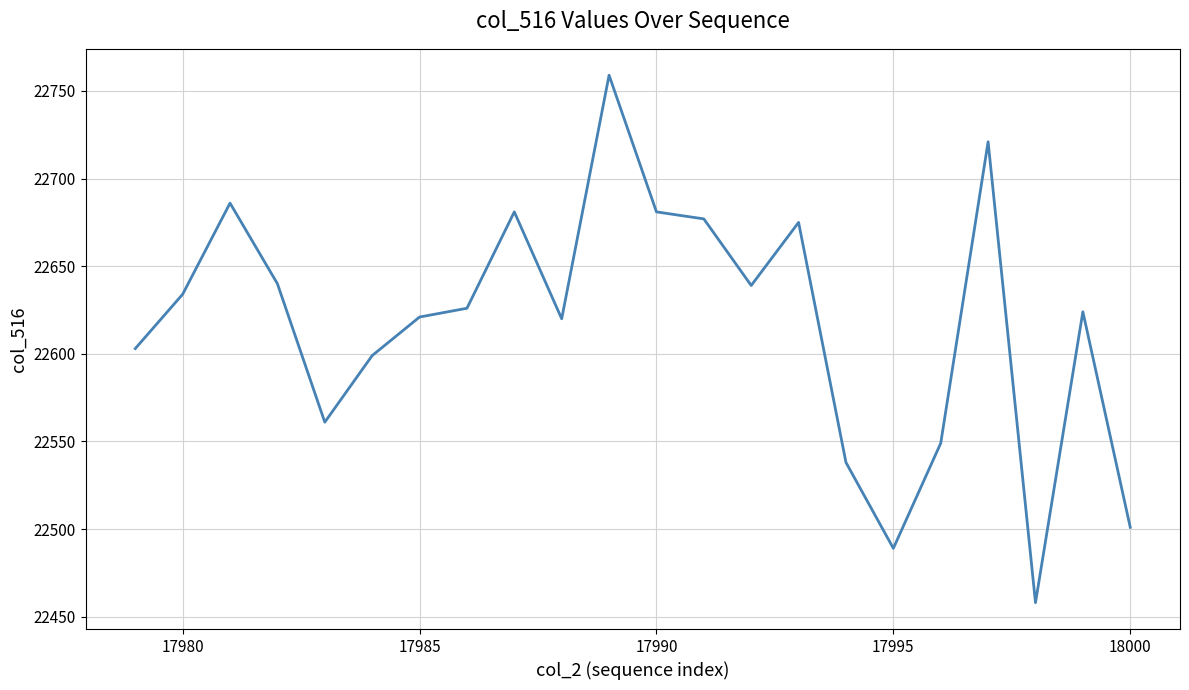

What is the difference between the maximum and minimum values?

301